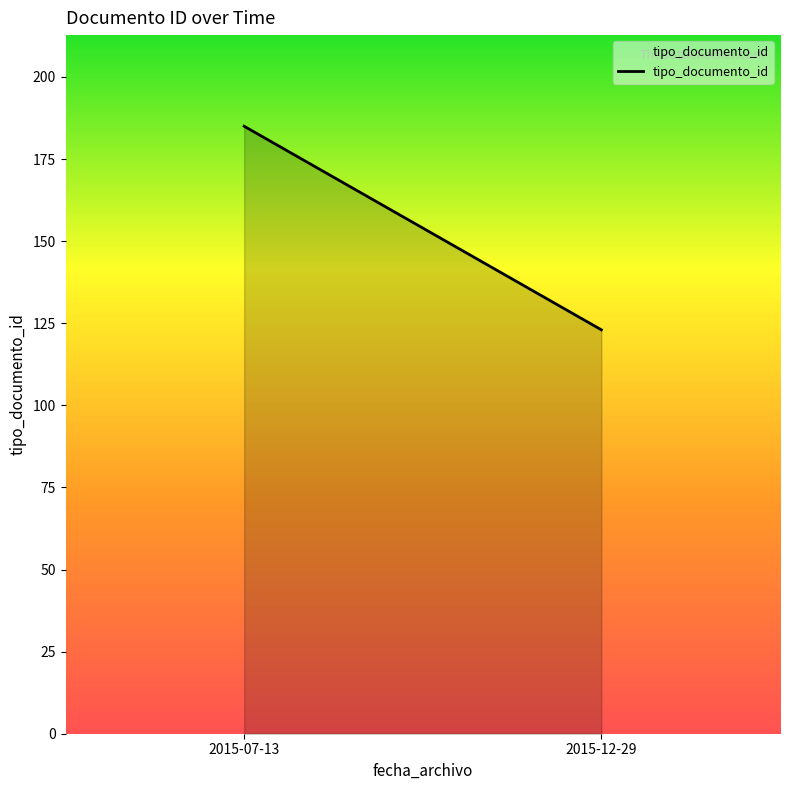

What is the sum of the values at 2015-07-13 and 2015-12-29?

308